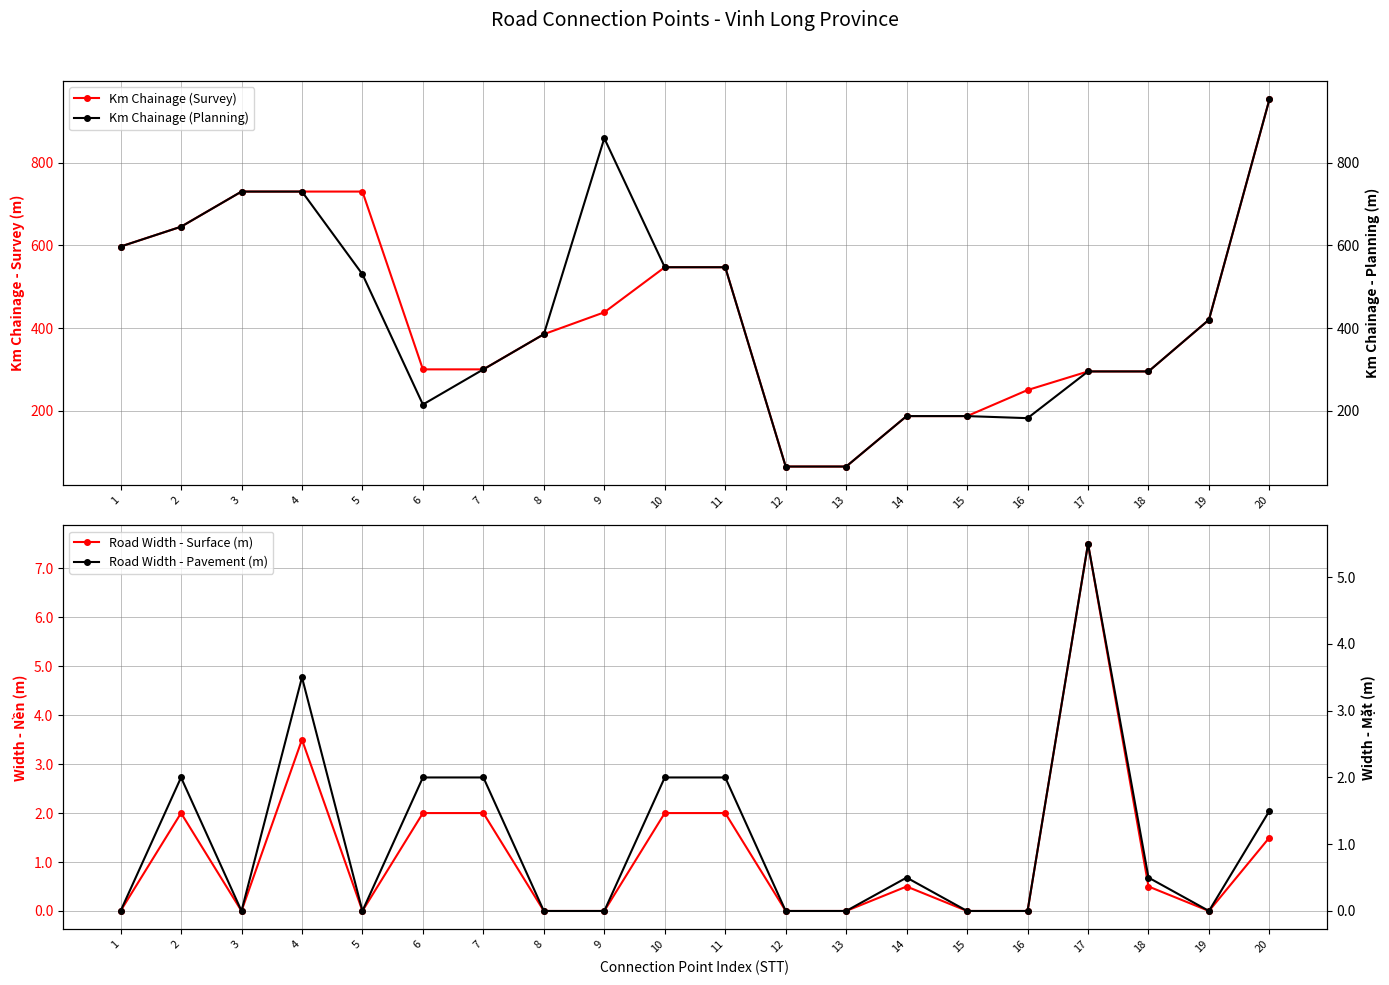

How many lines are shown in the chart?

4